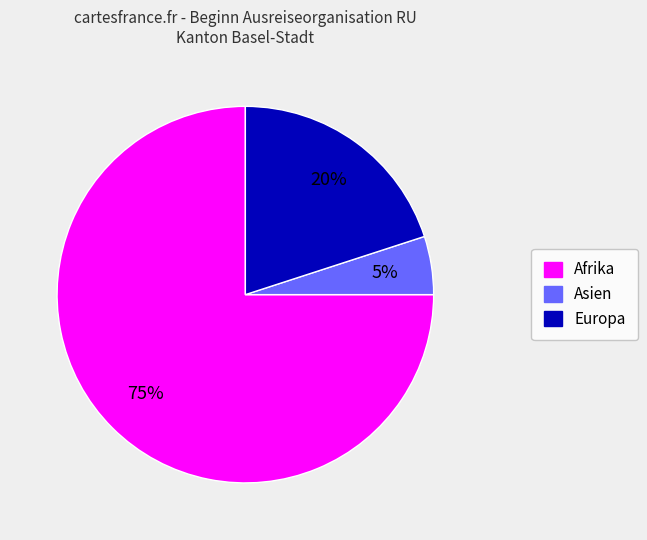

To the nearest percent, what is the average slice percentage?

33%